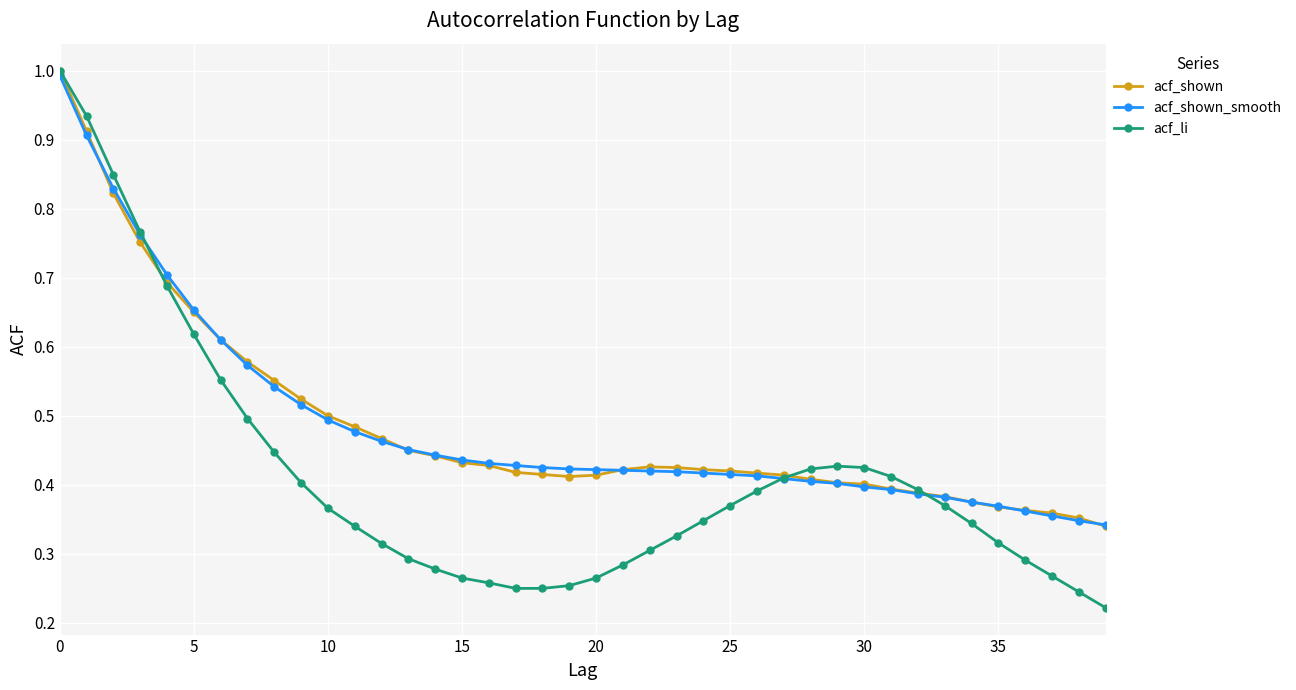

After their last crossing, which series has the higher values: acf_li or acf_shown?

acf_shown